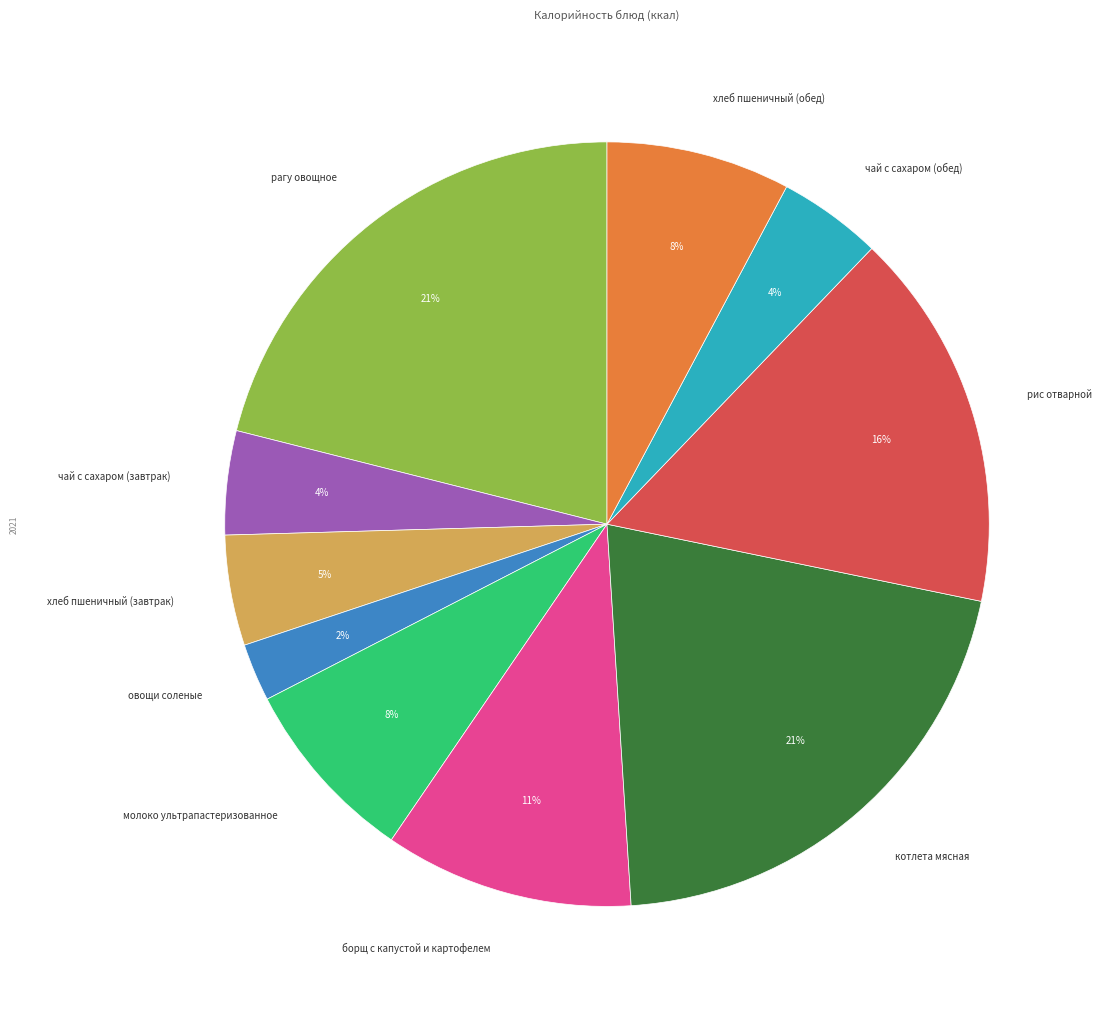

How many slices are in this pie chart?

10